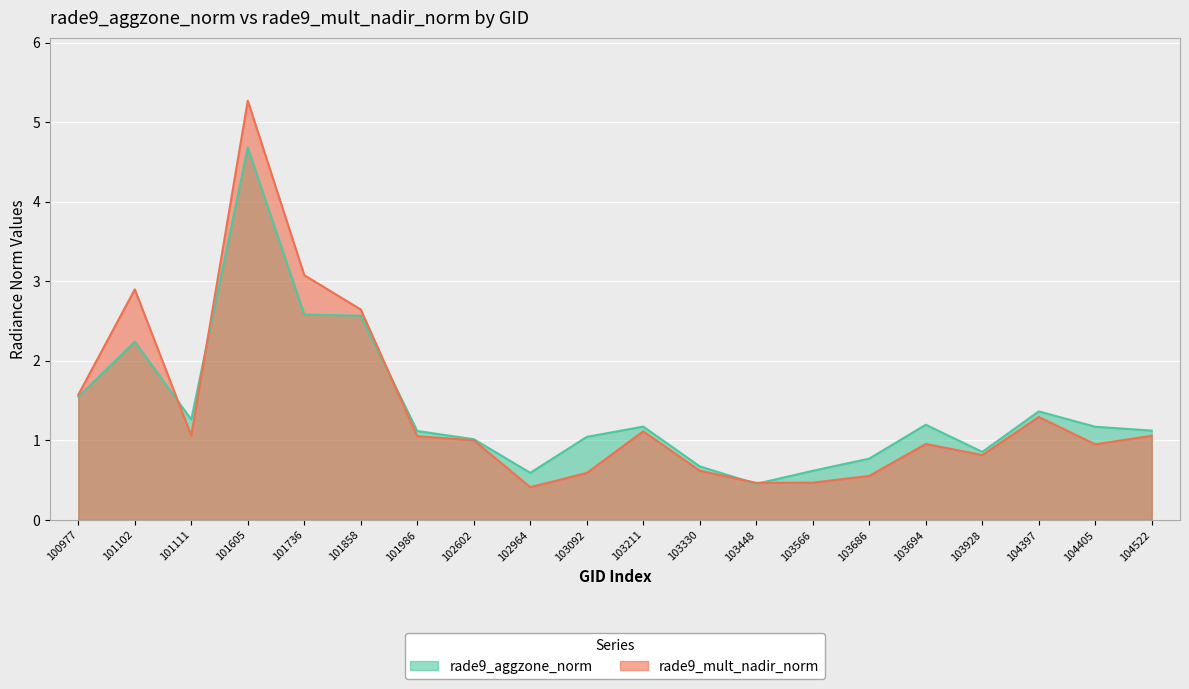

Which series has the largest total across all categories?

rade9_aggzone_norm